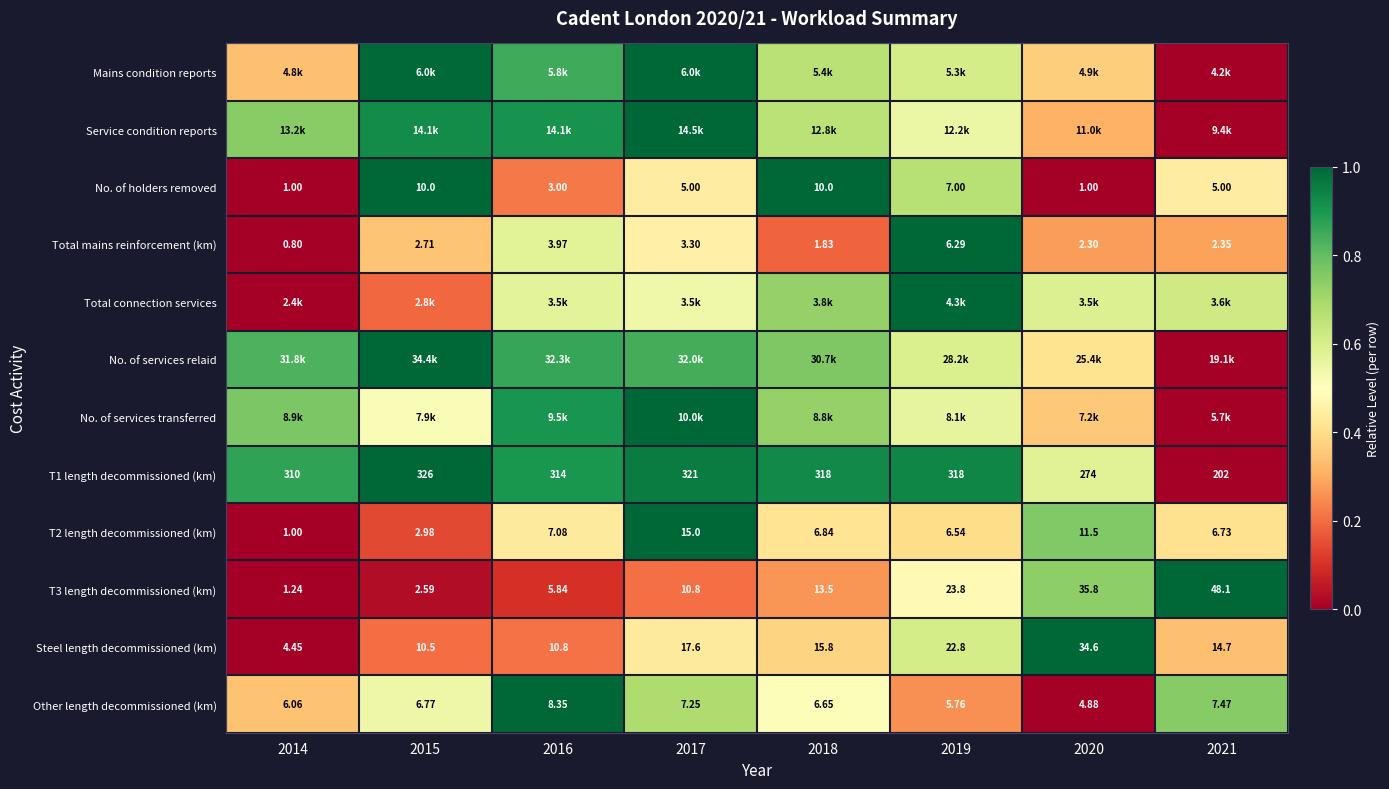

List the labels in order of No. of services transferred value, largest first.

2017, 2016, 2014, 2018, 2019, 2015, 2020, 2021